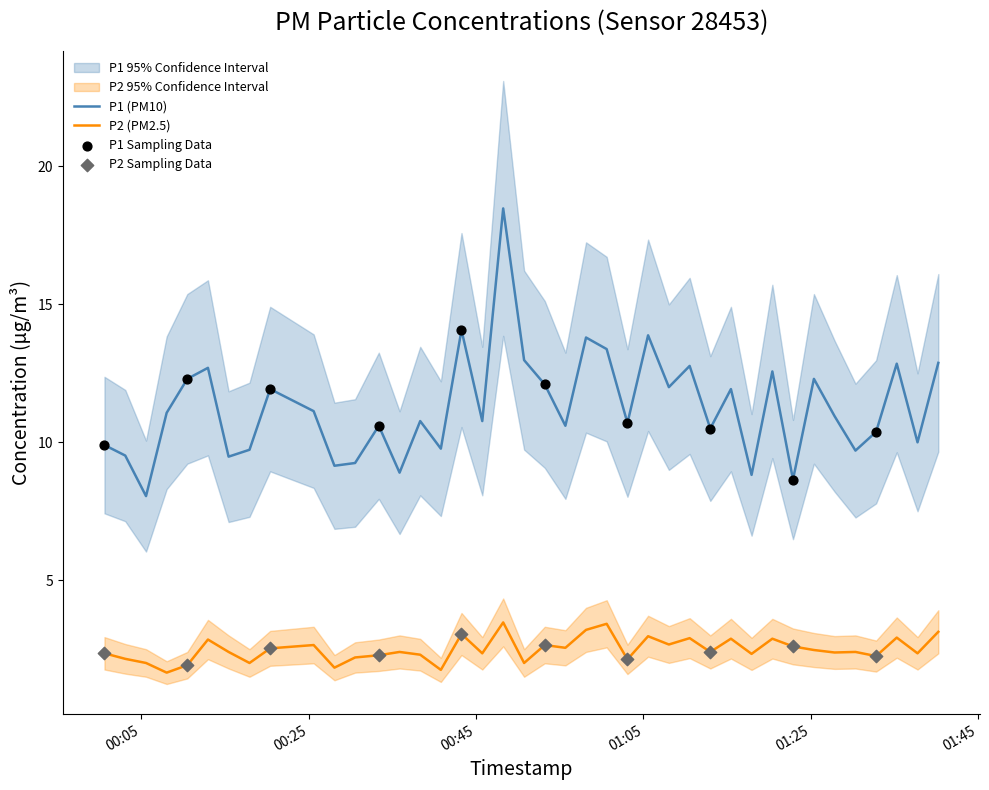

True or false: P1 (PM10) and P2 (PM2.5) cross at least once.

False